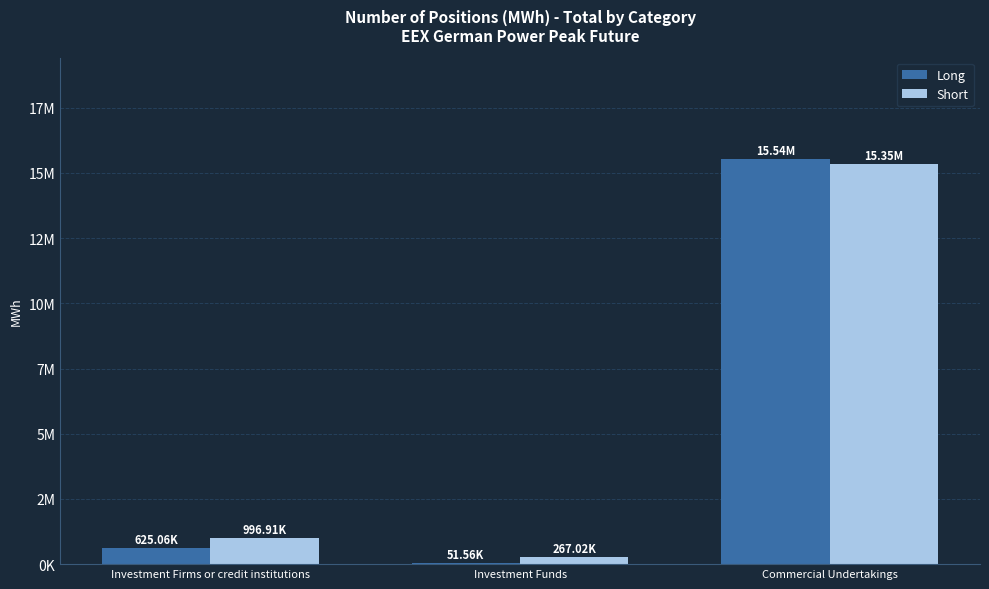

What is the difference between the maximum and minimum values in the Long series?

15489312